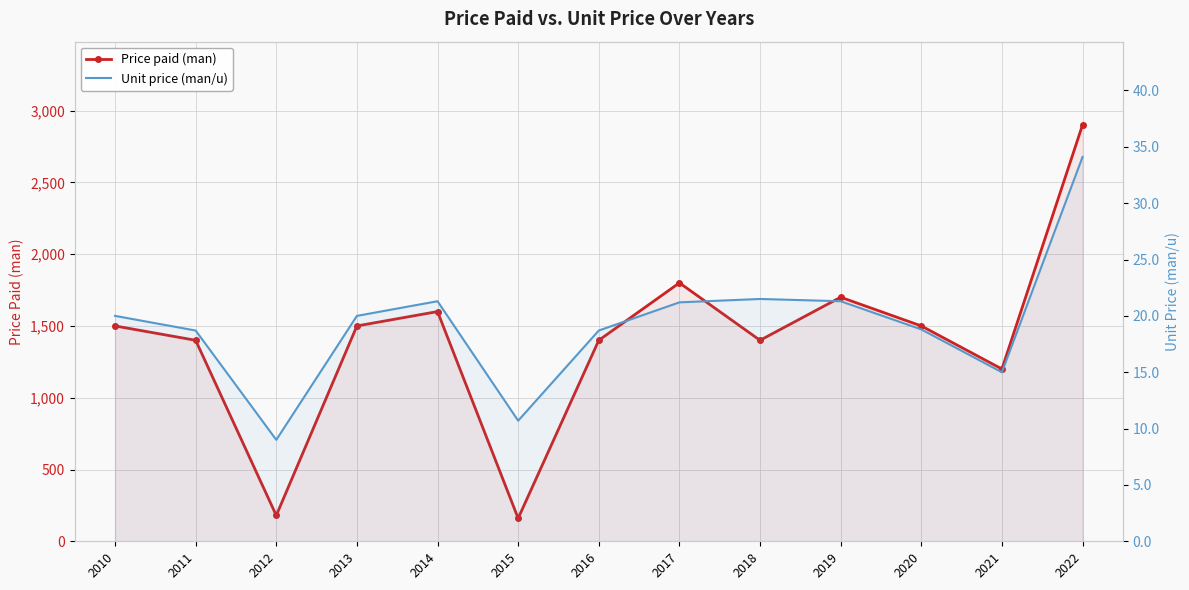

What is the value of the Unit price (man/u) point at the 4th from the left?

20.0